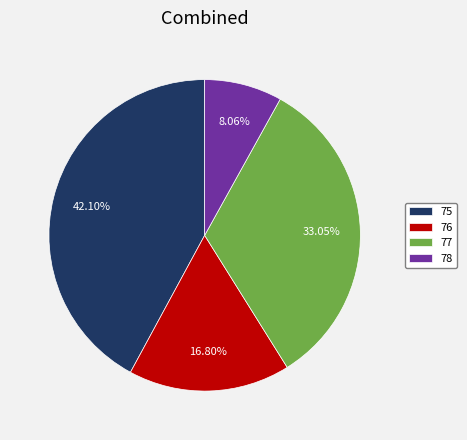

How many segments does this pie chart have?

4